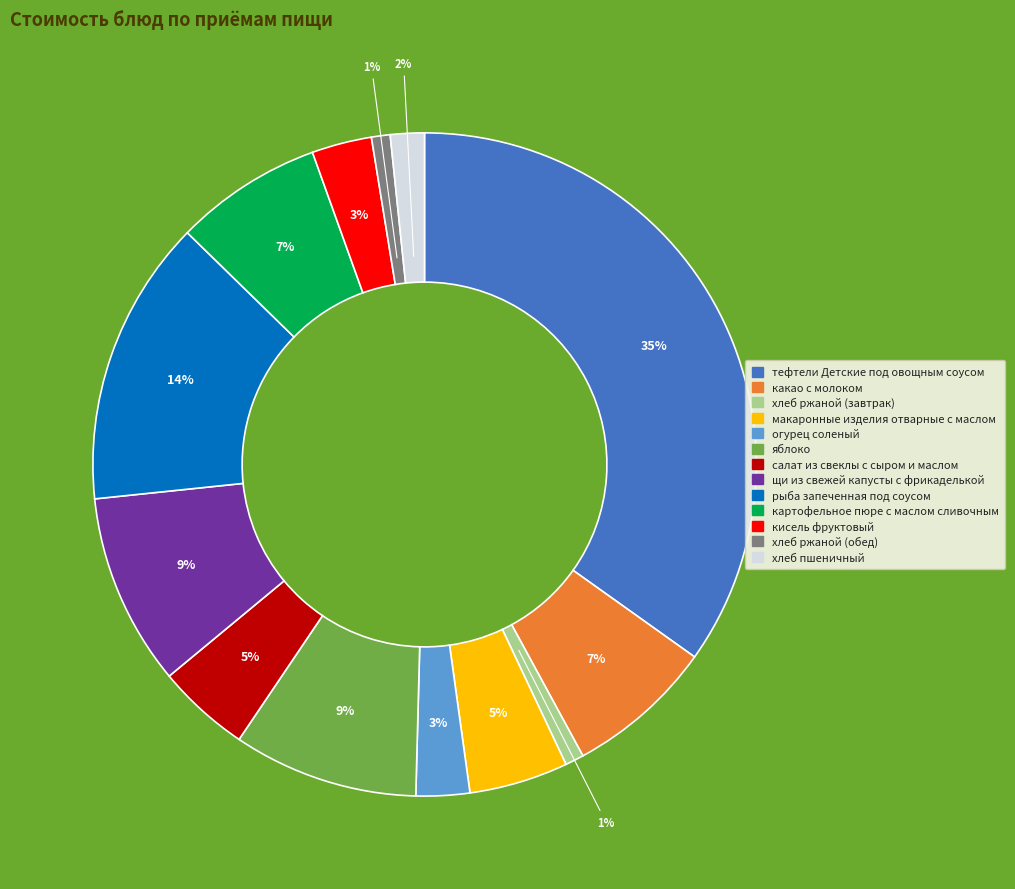

To the nearest percent, what is the combined percentage of яблоко and щи из свежей капусты с фрикаделькой?

18%